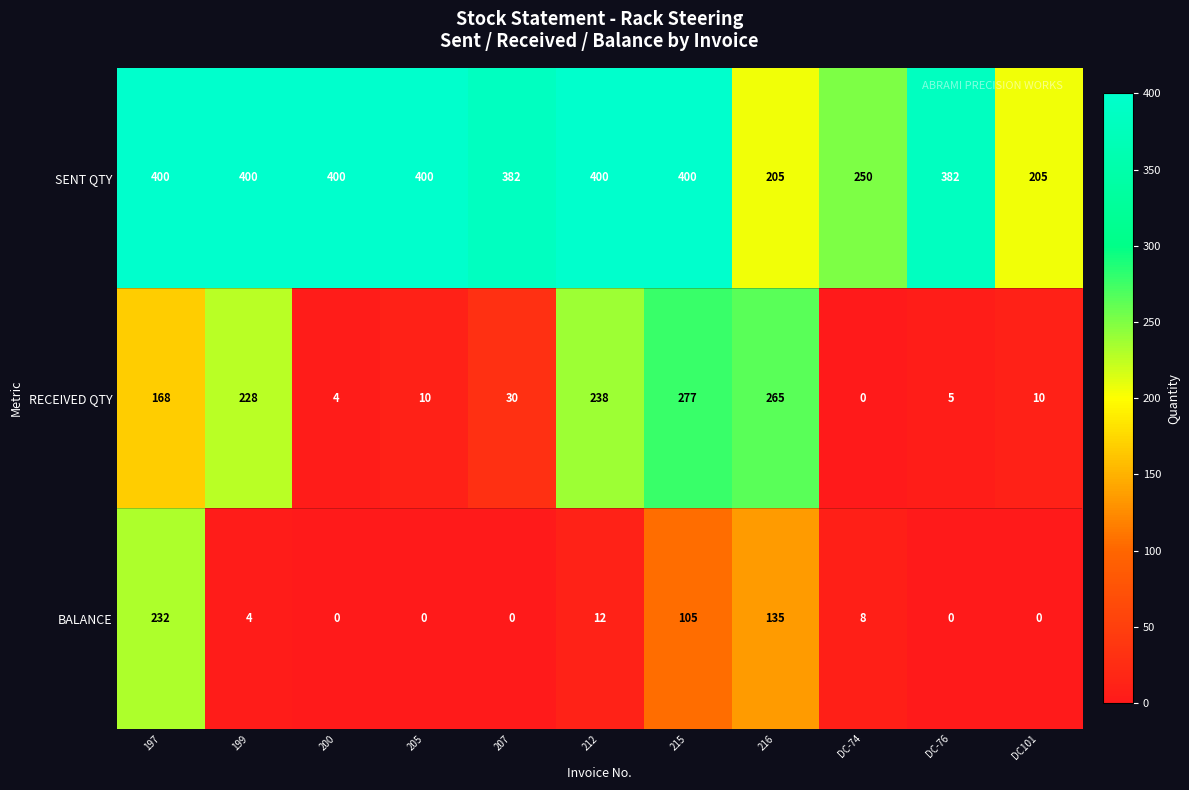

What is the spread (max minus min) of values at 199?

396